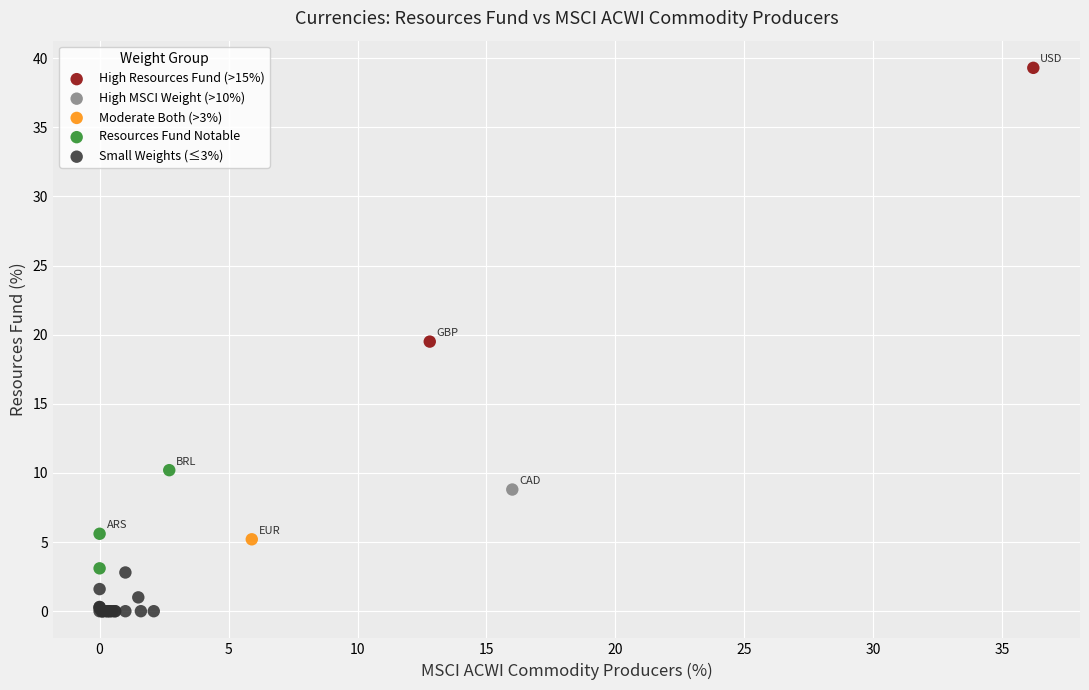

What are all the series names shown in the legend?

High Resources Fund (>15%), High MSCI Weight (>10%), Moderate Both (>3%), Resources Fund Notable, Small Weights (≤3%)